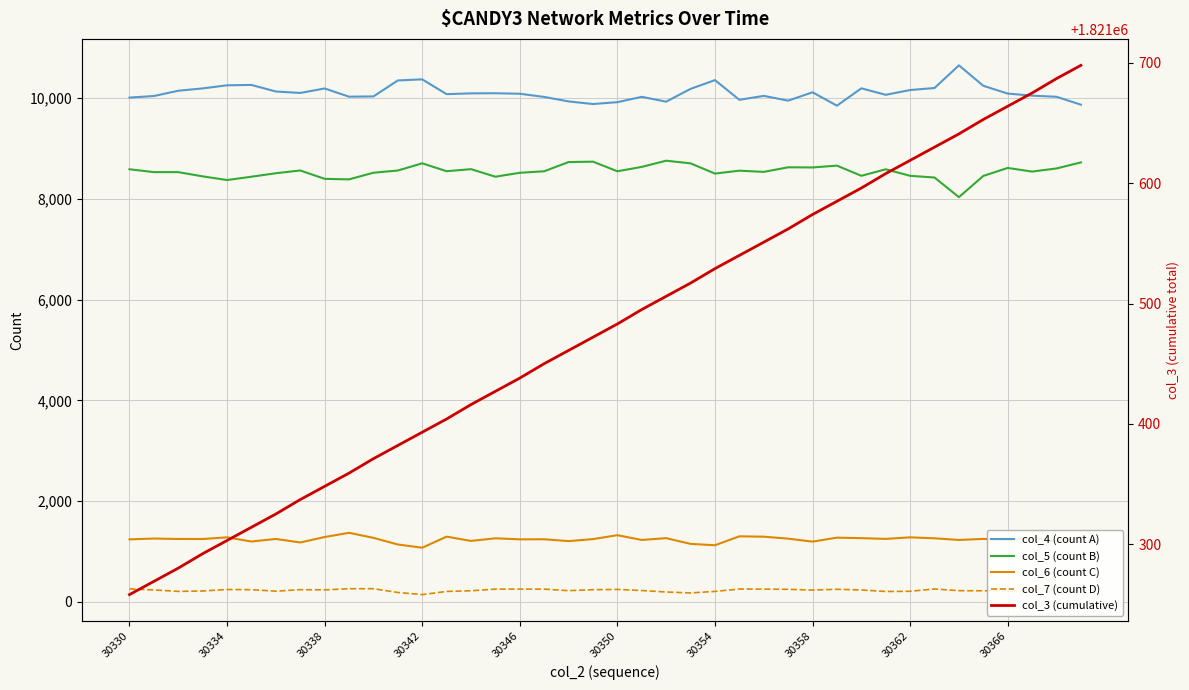

What is the approximate value of col_4 (count A) at 10, to the nearest 10?

10040